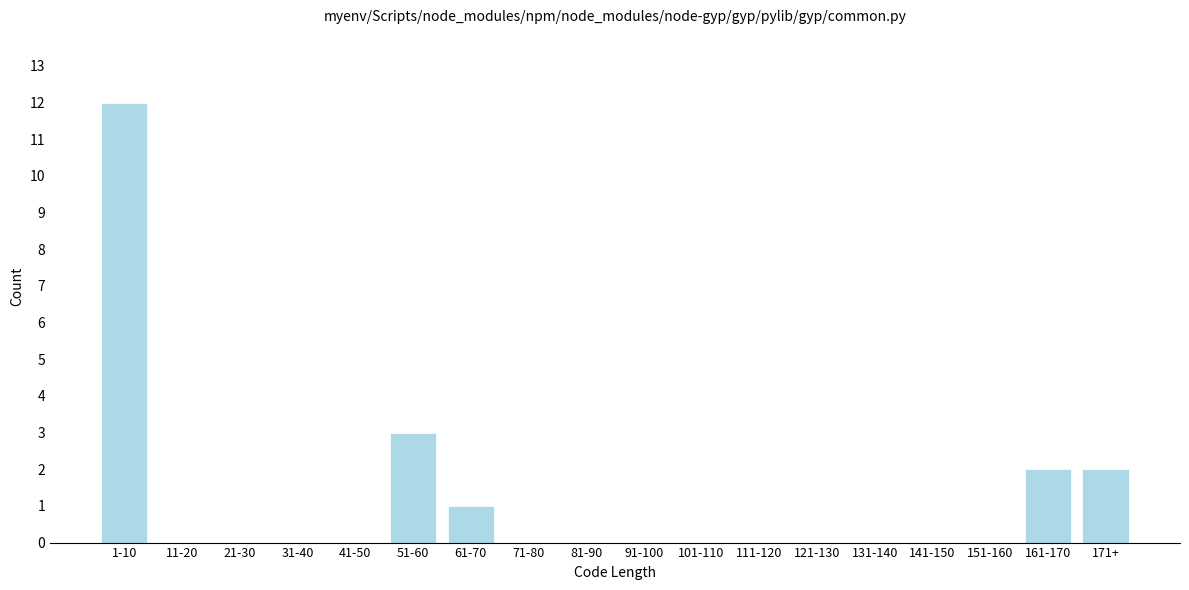

Reading left to right, transcribe all the data shown in this chart.

1-10=12	11-20=0	21-30=0	31-40=0	41-50=0	51-60=3	61-70=1	71-80=0	81-90=0	91-100=0	101-110=0	111-120=0	121-130=0	131-140=0	141-150=0	151-160=0	161-170=2	171+=2